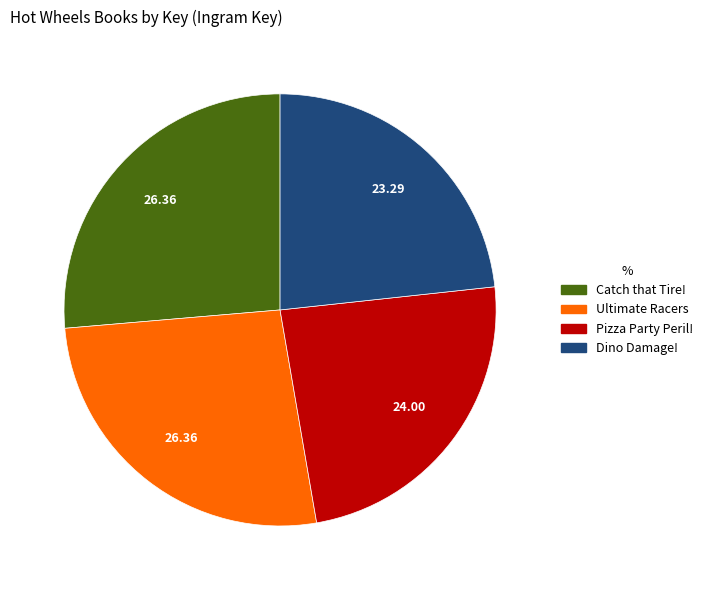

Is there a majority slice in this chart?

No